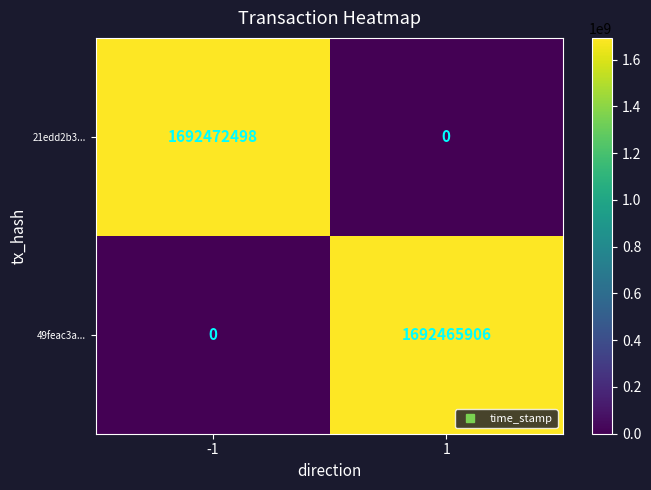

What is the spread (max minus min) of values at 1?

1692465906